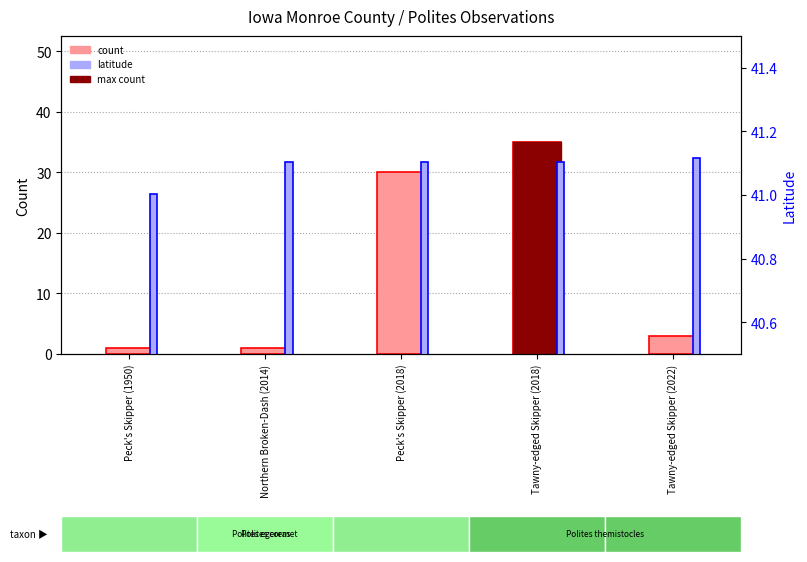

What is the value of the latitude bar at the 4th from the left?

41.1